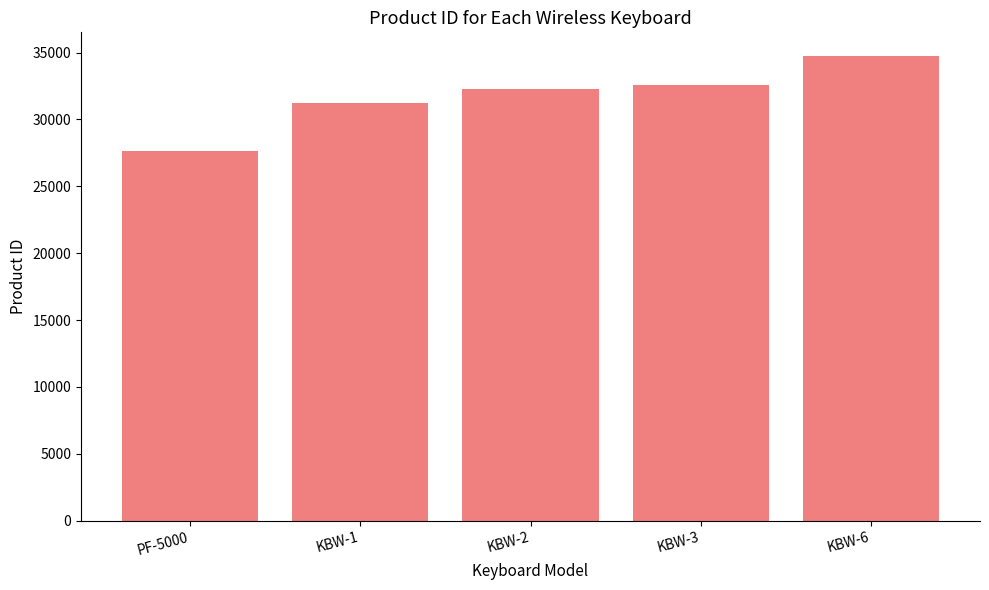

Reading left to right, extract all data points from this chart.

27612	31196	32298	32605	34777